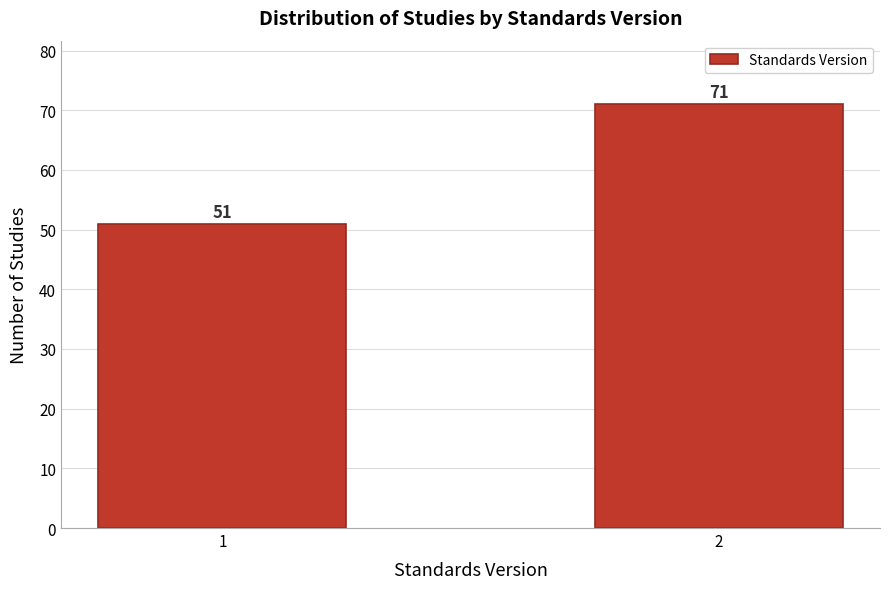

Reading right to left, transcribe all the data shown in this chart.

71	51